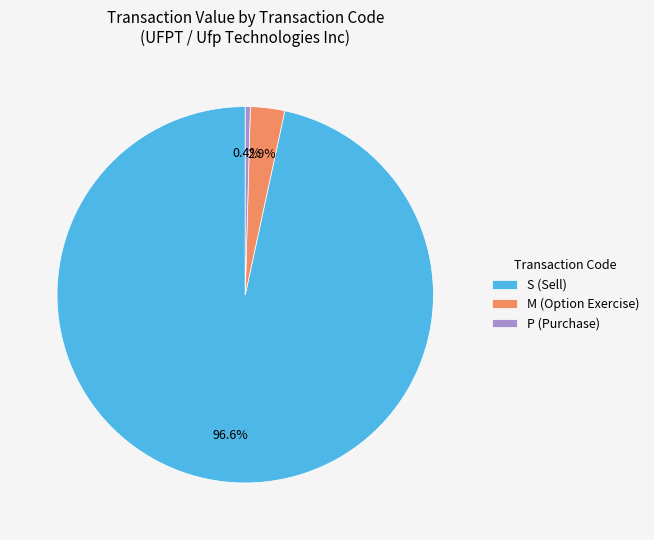

How many segments does this pie chart have?

3